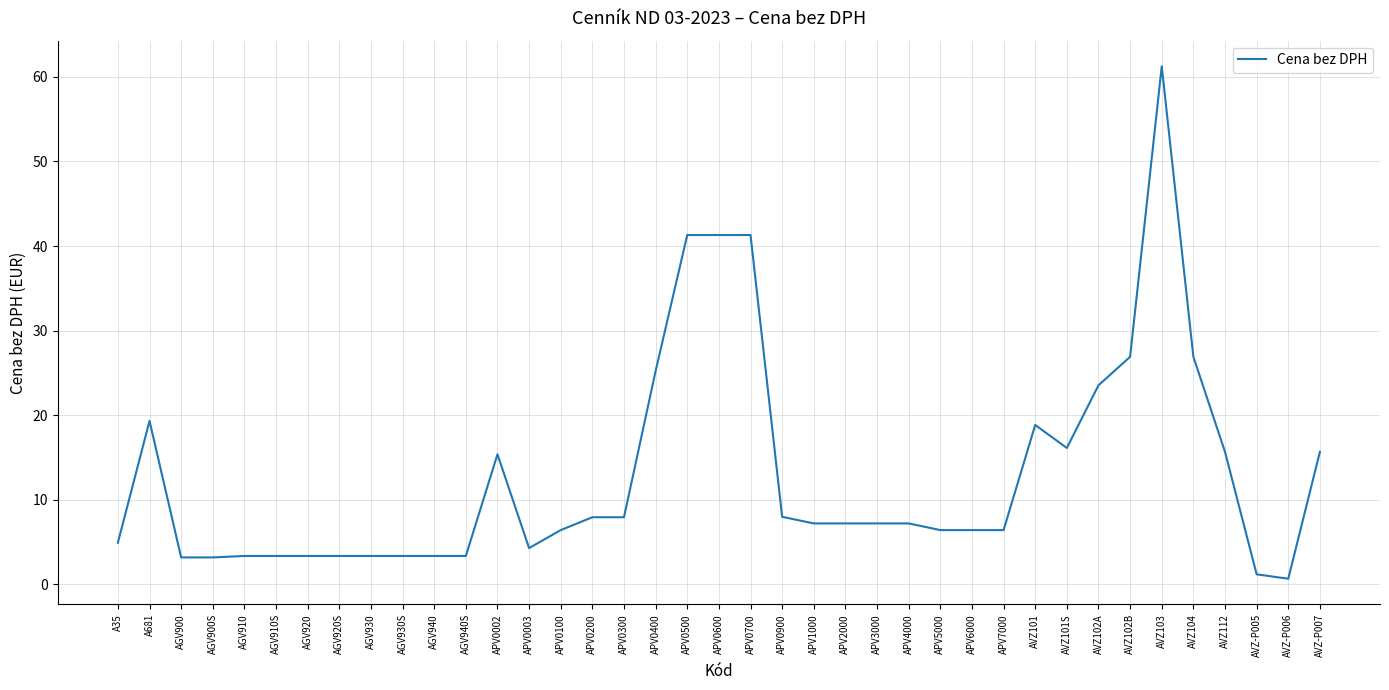

What position from the left is AGV900S?

4